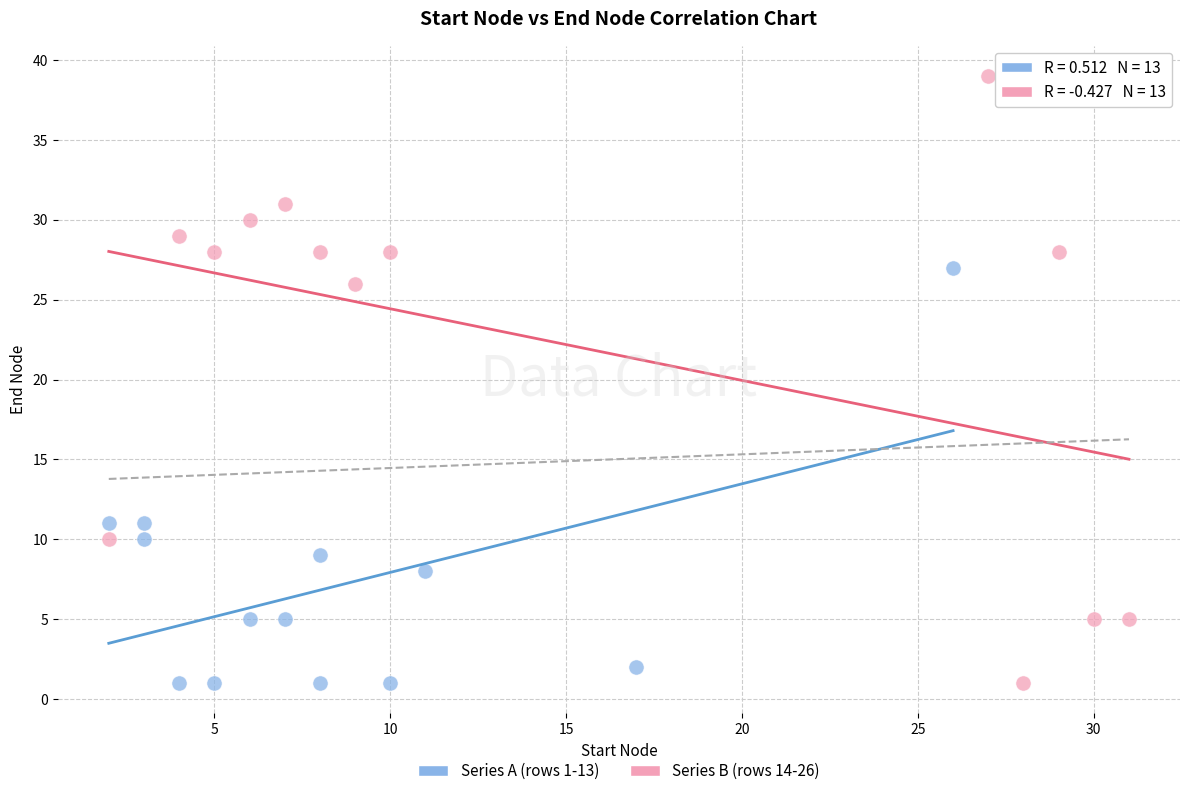

Which series reaches the maximum Y coordinate?

Series B (rows 14-26)